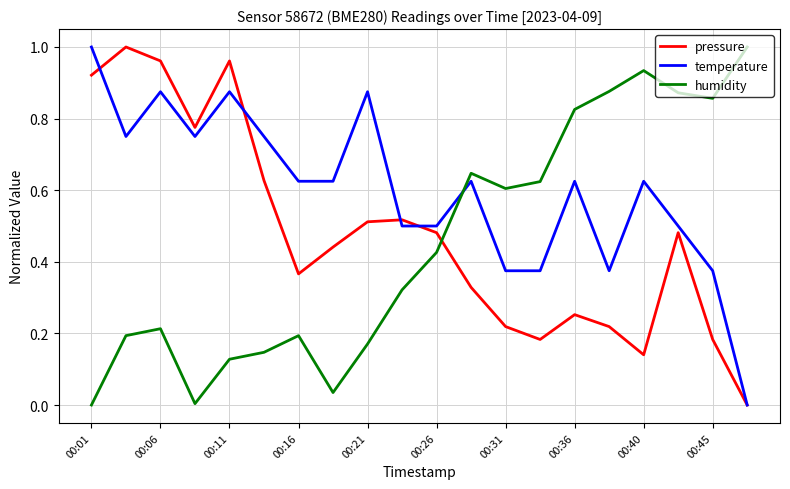

Which series has the largest total across all categories?

temperature